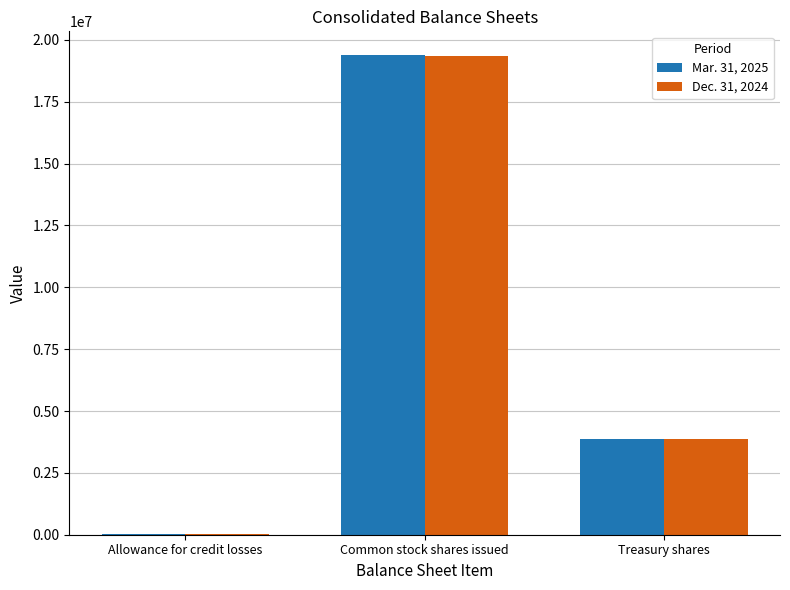

How many categories are shown in the chart?

3